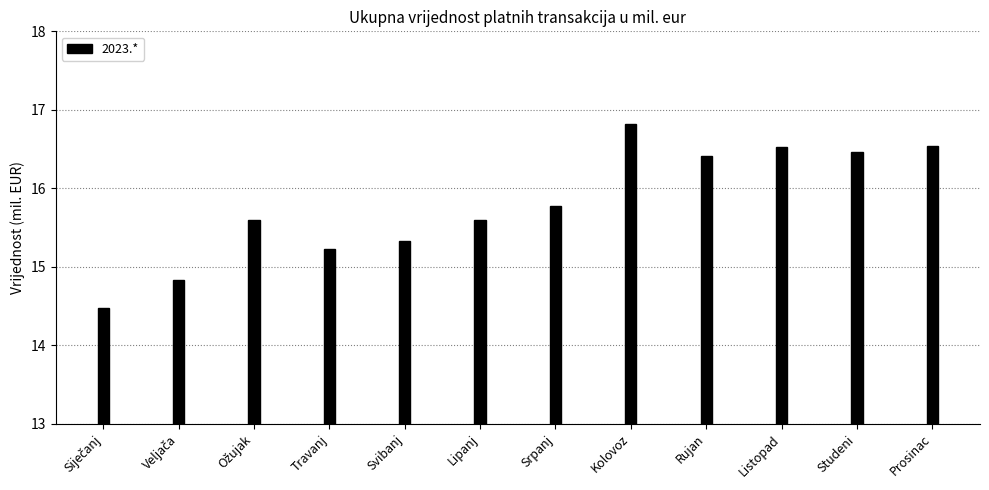

What is the minimum value shown in the chart?

14.5